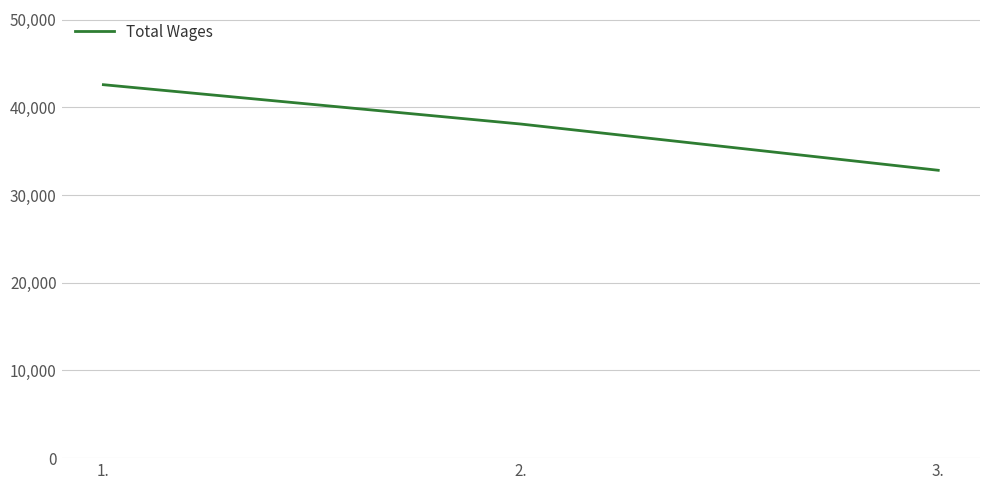

Approximately how many times larger is the value at 1. compared to 2.?

1.1